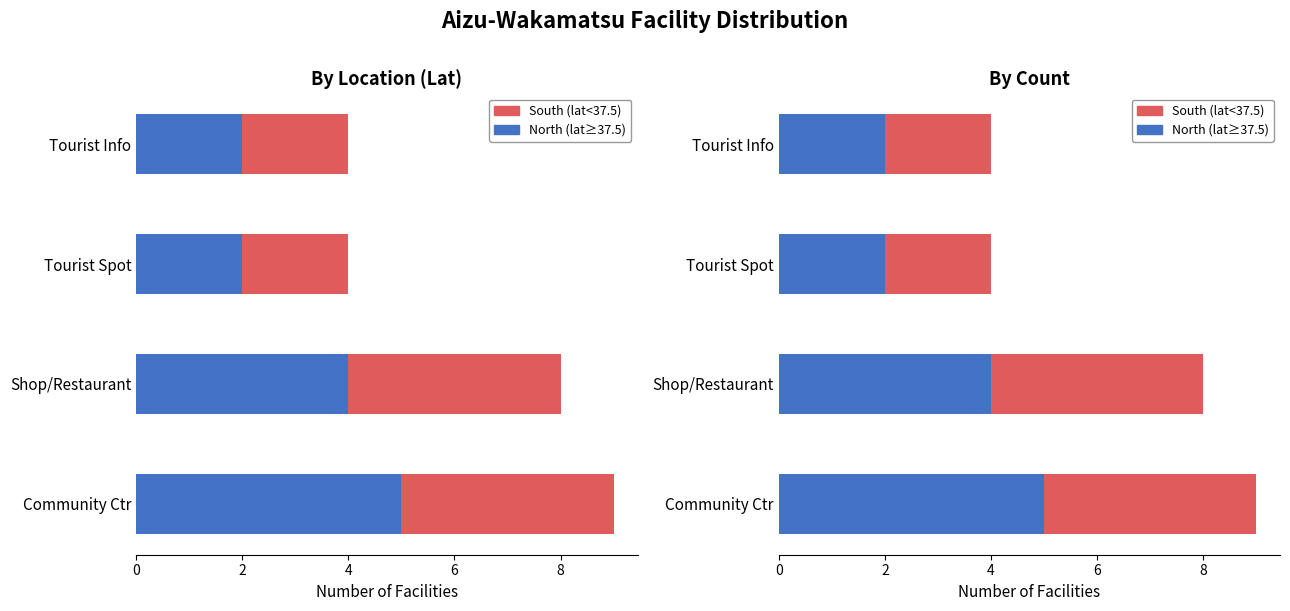

Count the number of categories in the chart.

4